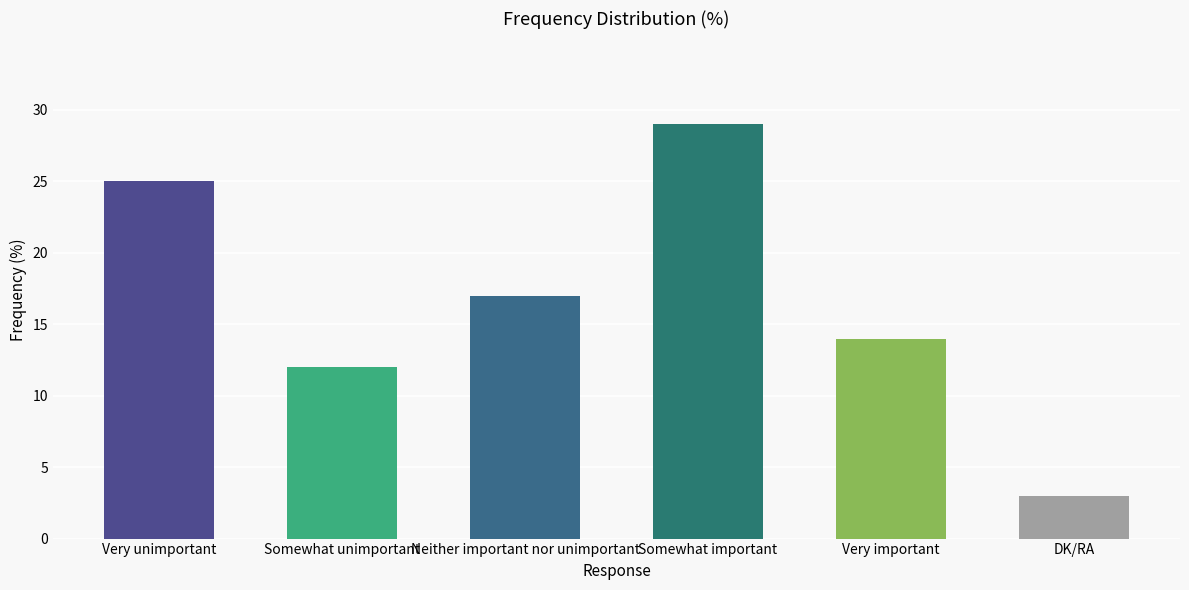

What is the change in value from Somewhat important to DK/RA?

-26